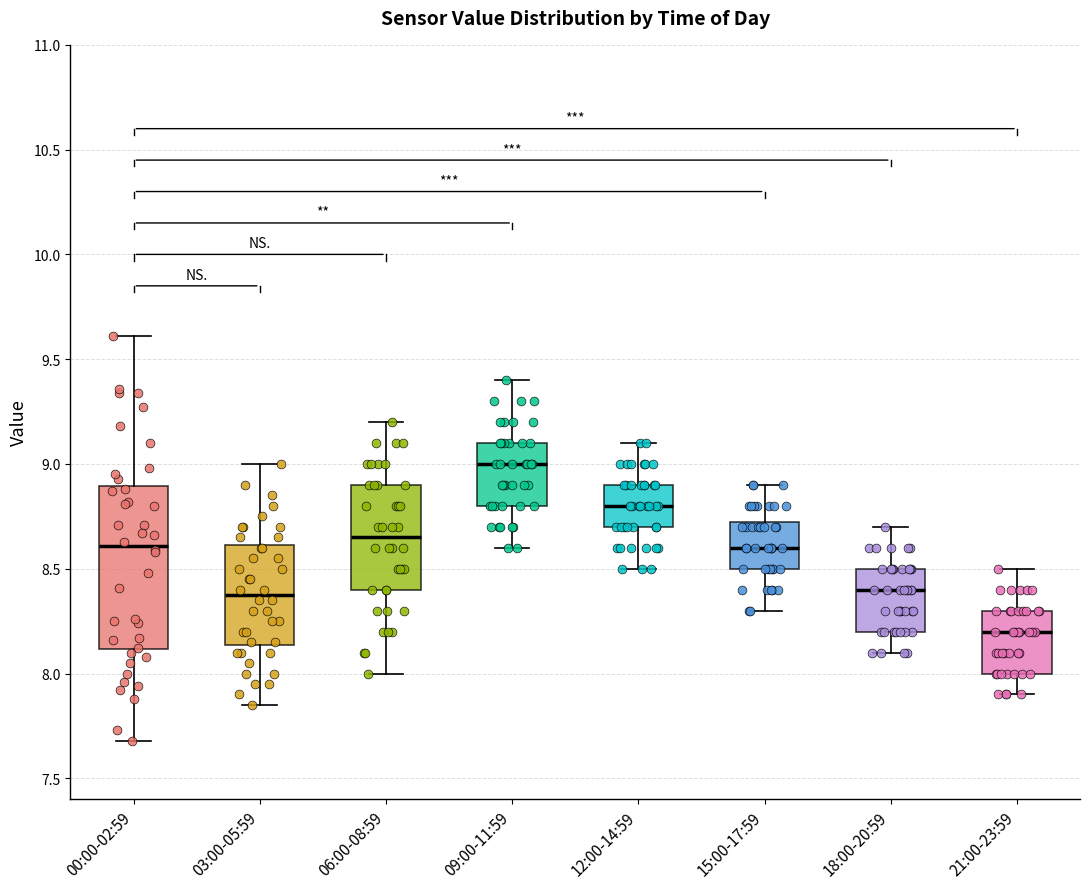

Reading left to right, transcribe this box plot: for each box, give where its median line is, the range the box spans, and where its two whiskers end, as read against the y-axis. The values are not printed on the chart, so give them approximately, as read against the axis.

00:00-02:59: median 8.60, box 8.10 to 8.90, whiskers 7.70 to 9.60
03:00-05:59: median 8.40, box 8.15 to 8.60, whiskers 7.85 to 9.00
06:00-08:59: median 8.65, box 8.40 to 8.90, whiskers 8.00 to 9.20
09:00-11:59: median 9.00, box 8.80 to 9.10, whiskers 8.60 to 9.40
12:00-14:59: median 8.80, box 8.70 to 8.90, whiskers 8.50 to 9.10
15:00-17:59: median 8.60, box 8.50 to 8.75, whiskers 8.30 to 8.90
18:00-20:59: median 8.40, box 8.20 to 8.50, whiskers 8.10 to 8.70
21:00-23:59: median 8.20, box 8.00 to 8.30, whiskers 7.90 to 8.50